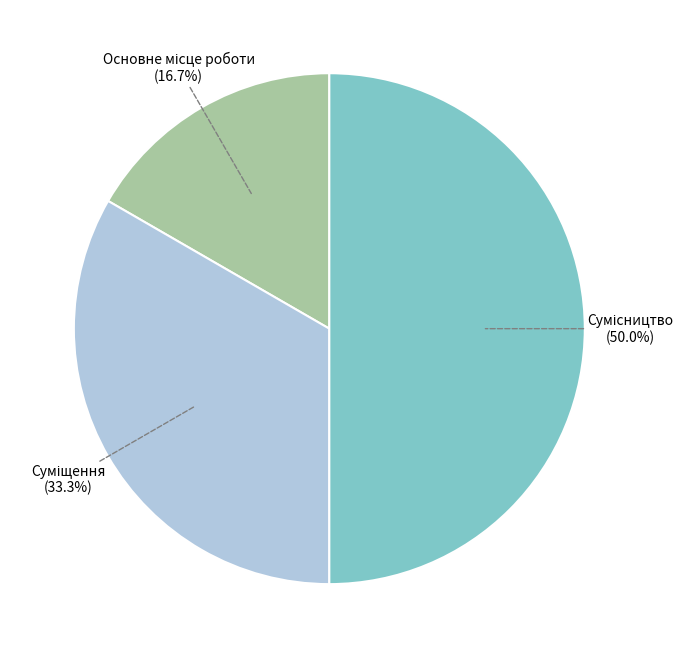

How many segments does this pie chart have?

3